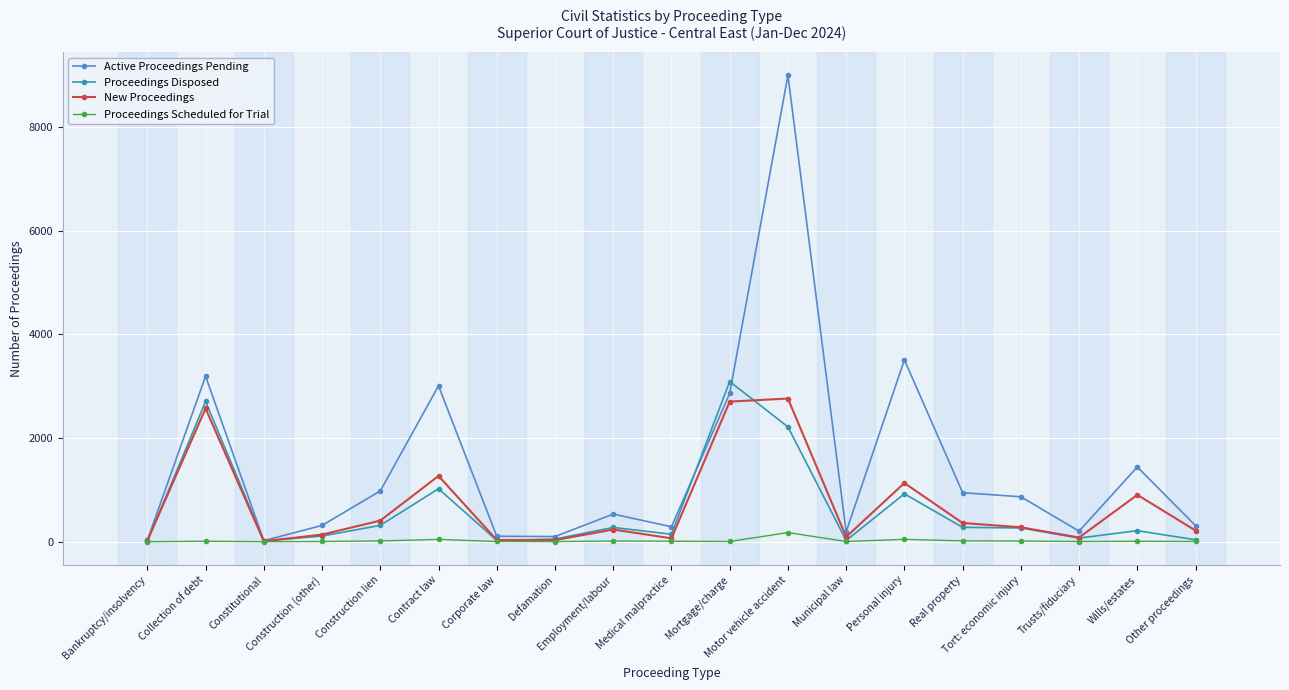

True or false: Proceedings Scheduled for Trial has more than 0 interior local peaks.

True